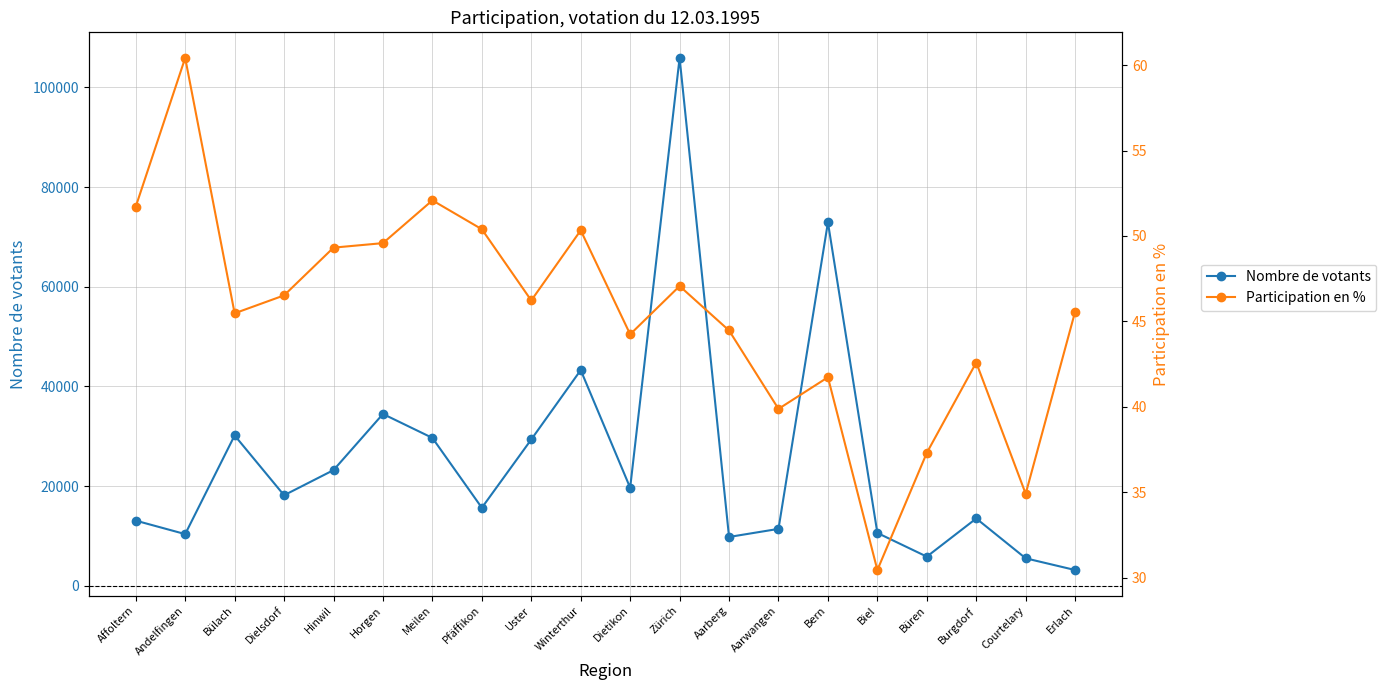

List the series in order of their peak value, lowest first.

Participation en %, Nombre de votants